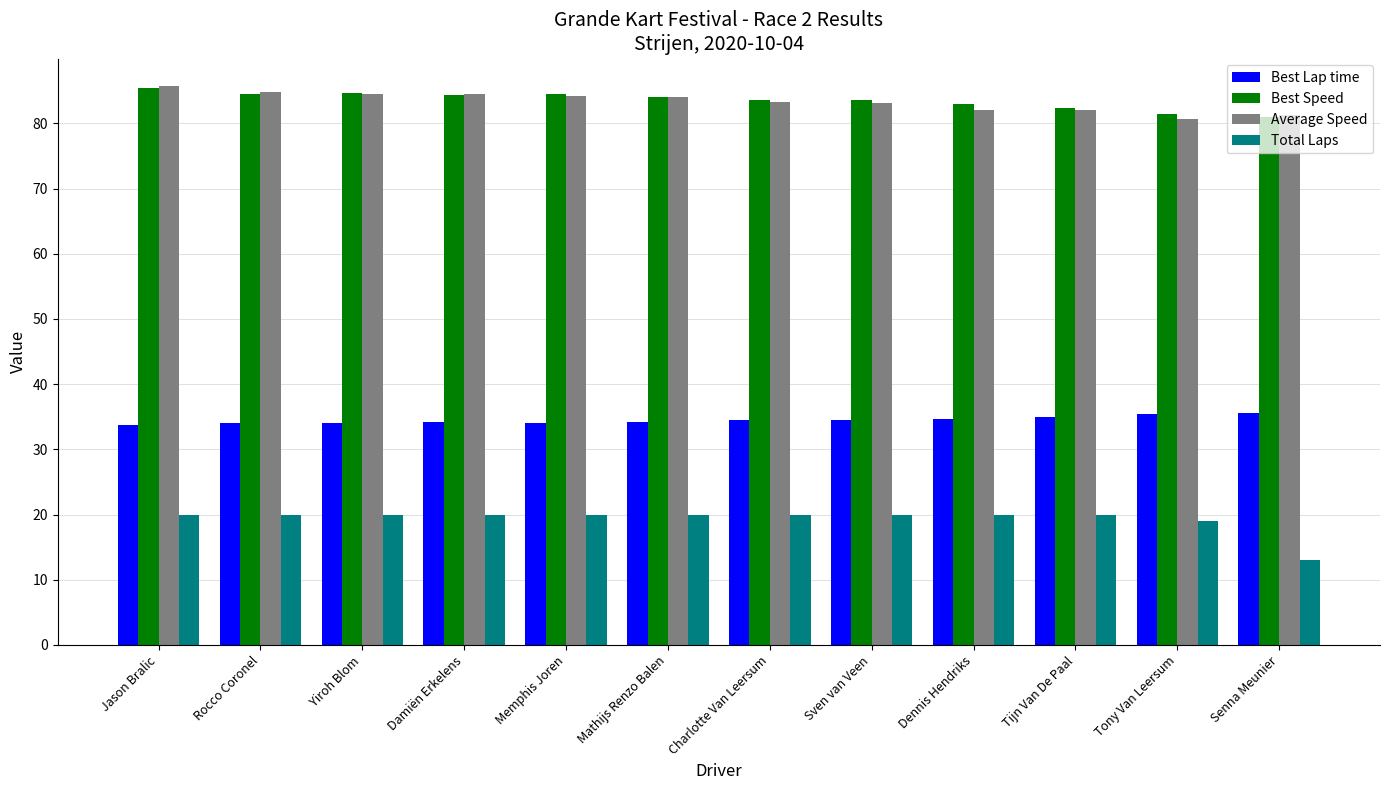

What is the difference between the second highest and second lowest values in the Average Speed series?

3.5